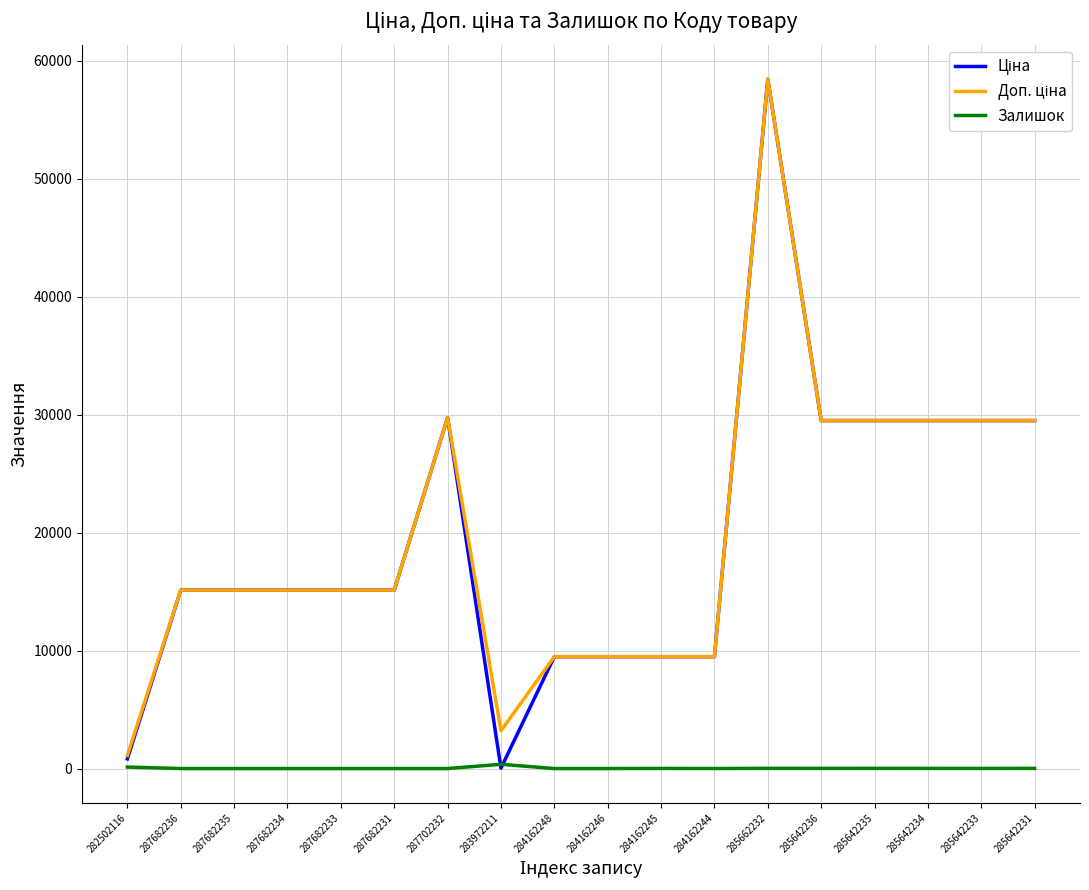

The Залишок series shows 0.0 at 287682231. True or false?

True